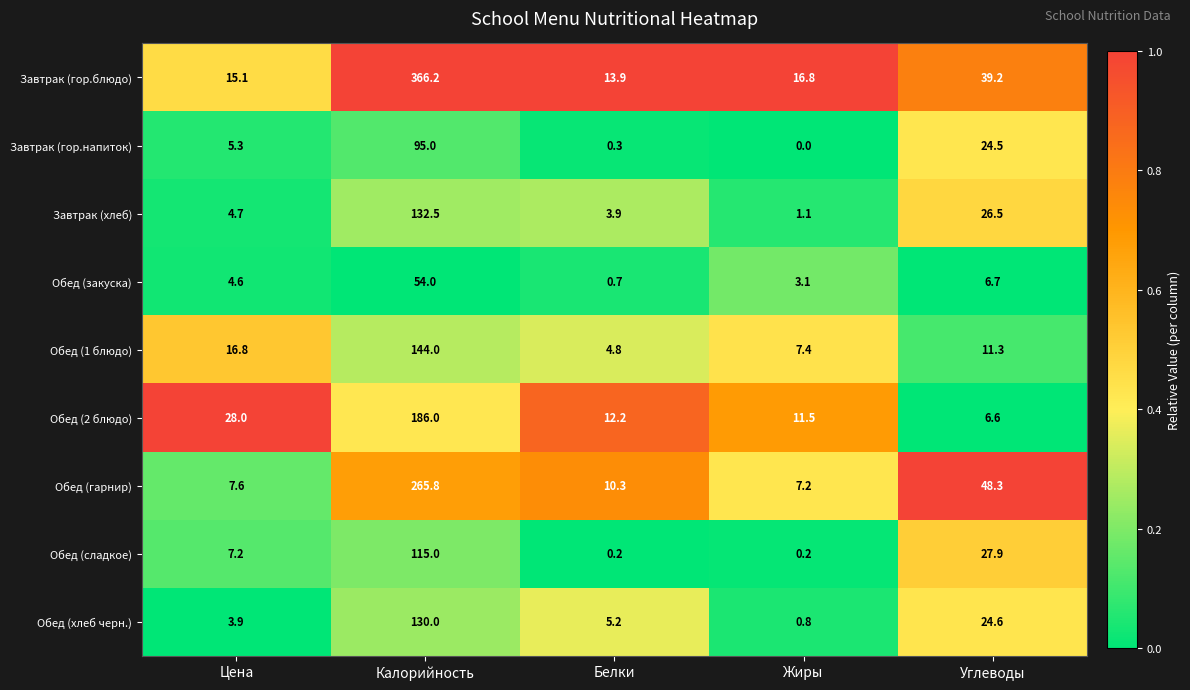

Which series has the largest total across all categories?

Завтрак (гор.блюдо)